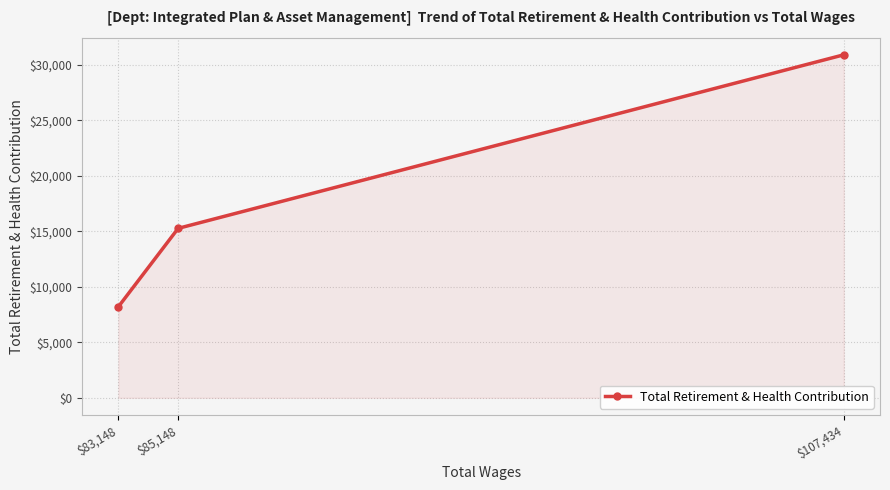

Which has a higher value, $107,434 or $83,148?

$107,434